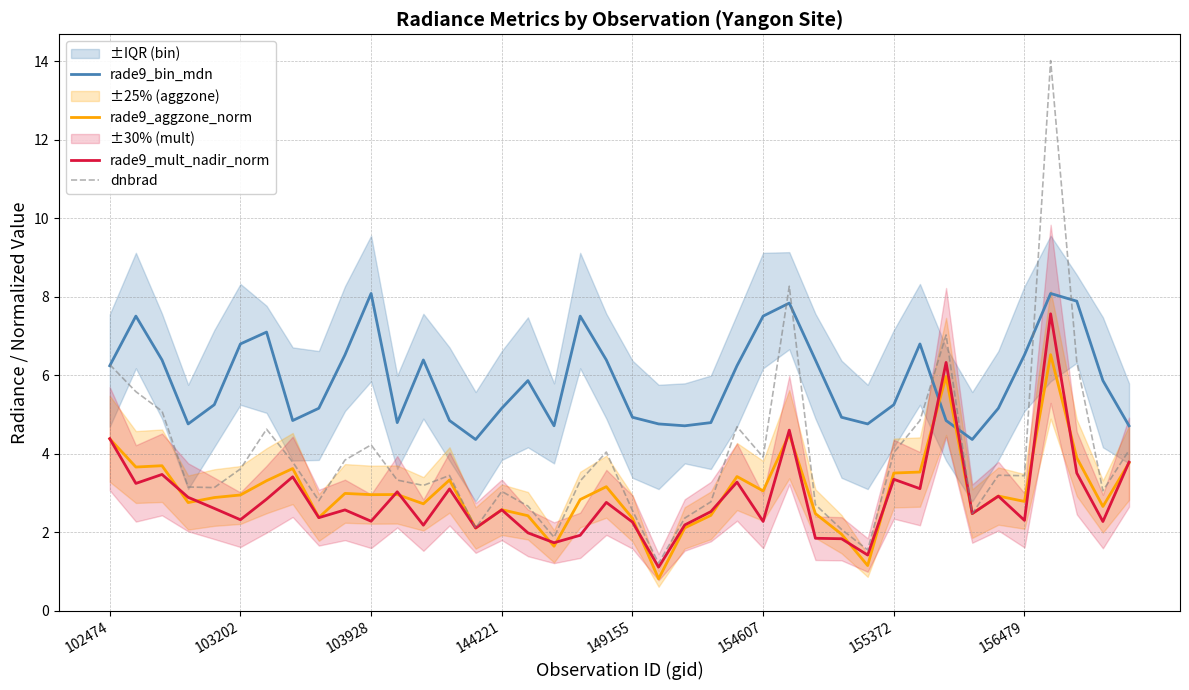

What is the difference between the dnbrad values at 16 and 9?

1.2